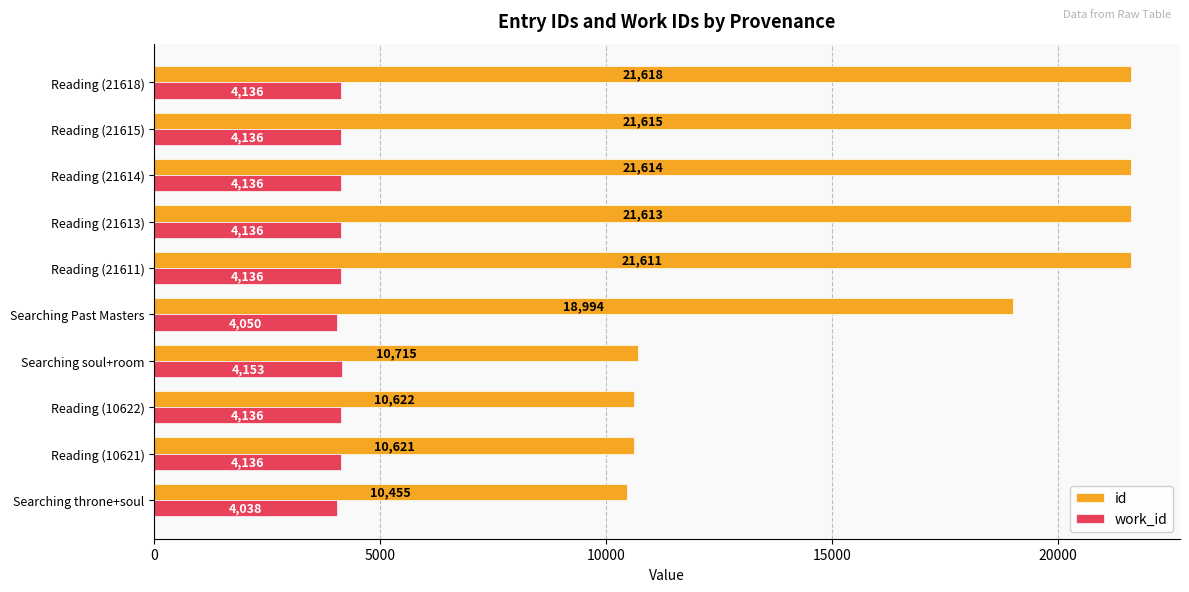

Between Searching Past Masters and Reading (21615), which series saw the biggest shift?

id